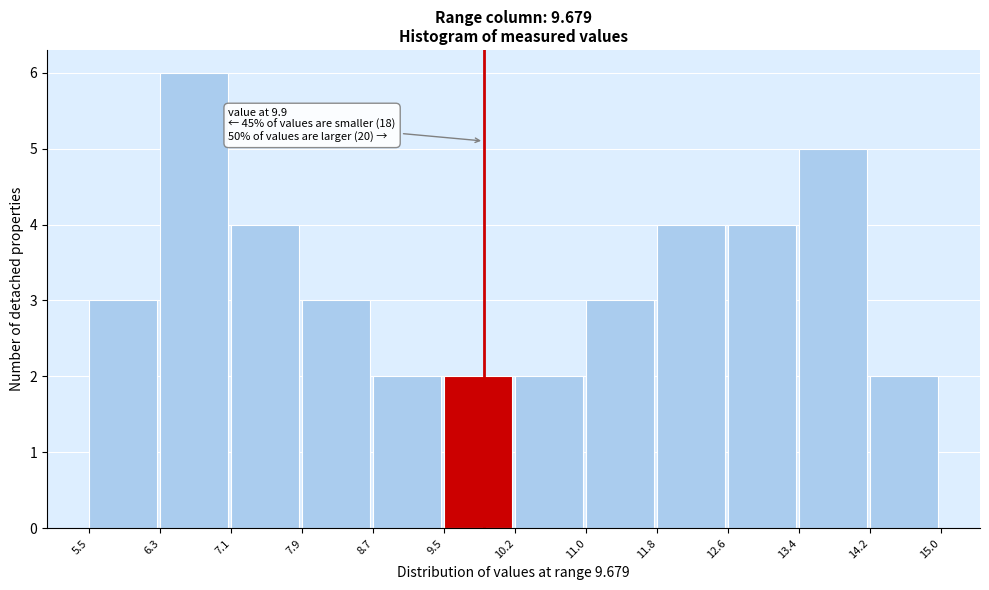

Which range on the x-axis has the tallest bar?

6.3 to 7.1